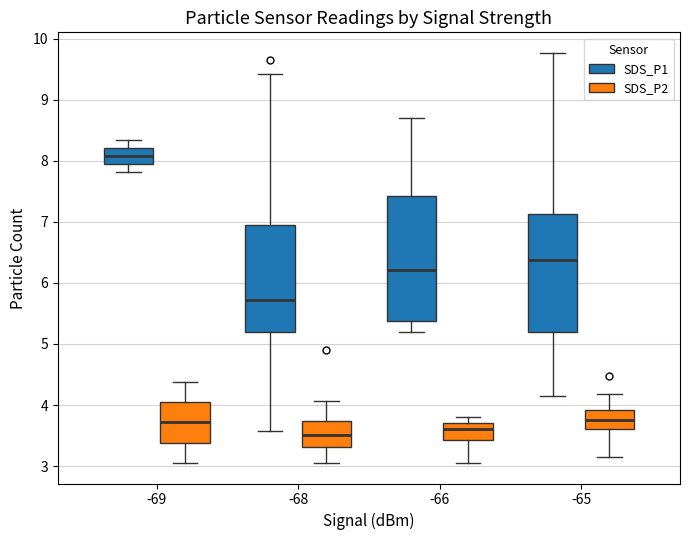

Where does the median line of the box for -68 (SDS_P1) sit on the y-axis? The values are not printed on the chart, so give them approximately, as read against the axis.

5.7